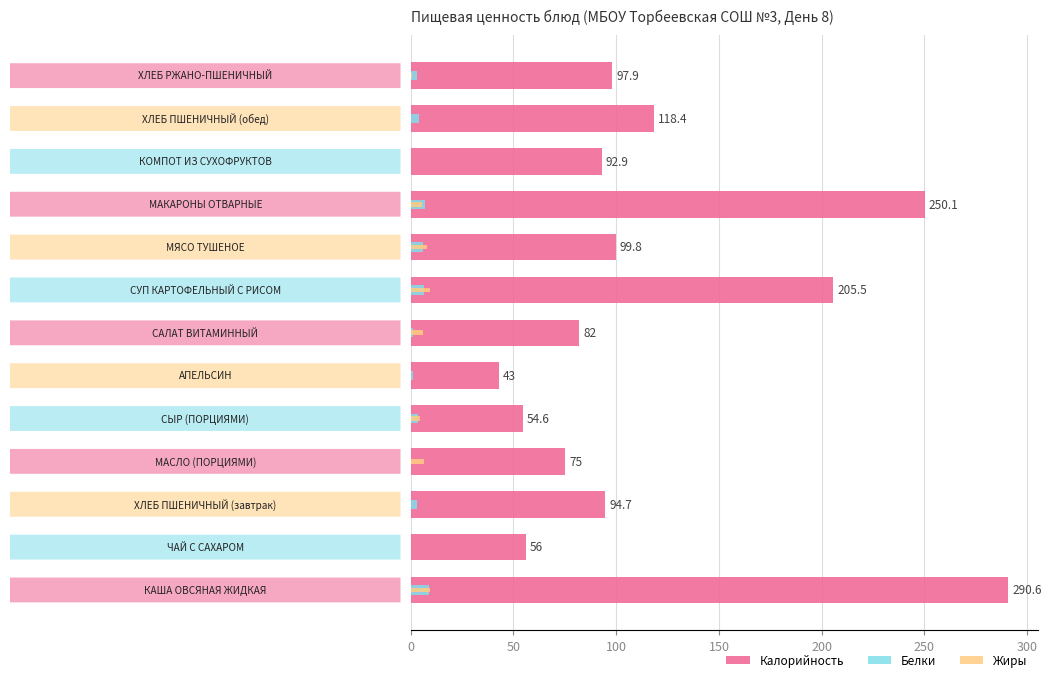

What is the average value of the Белки series?

3.4